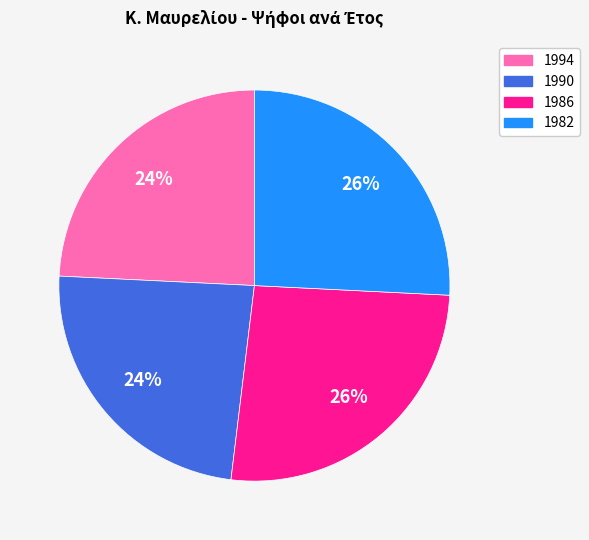

Is there a majority slice in this chart?

No